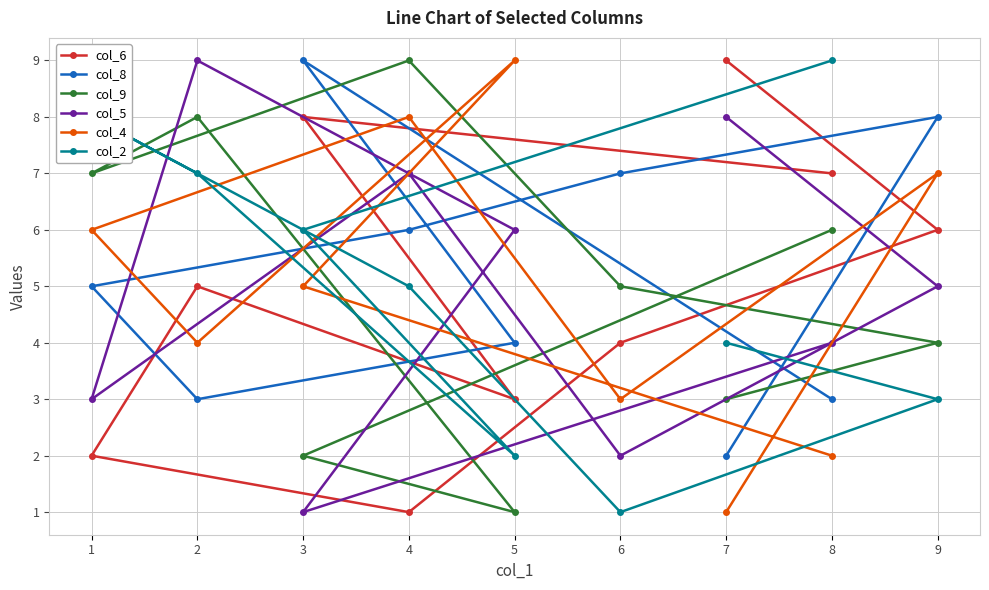

At which category is the sum across all series the highest?

2